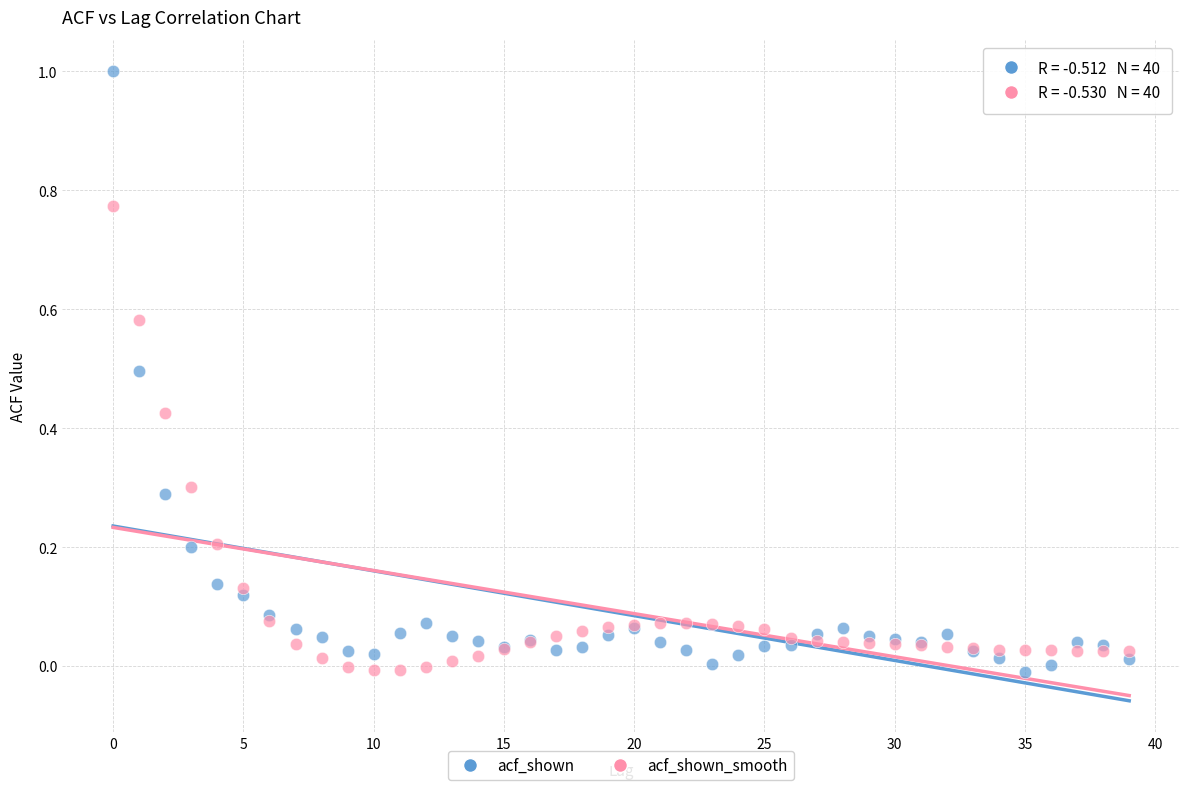

Which series has the largest Y range (max minus min)?

acf_shown